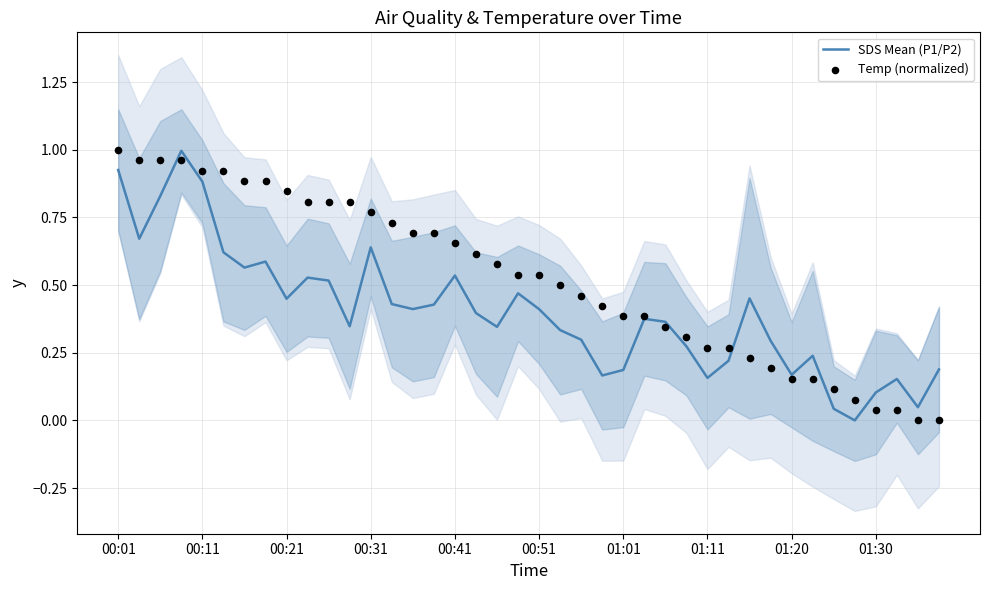

Is the value of Temp (normalized) at 31 greater than the value of SDS Mean (P1/P2) at 15?

No